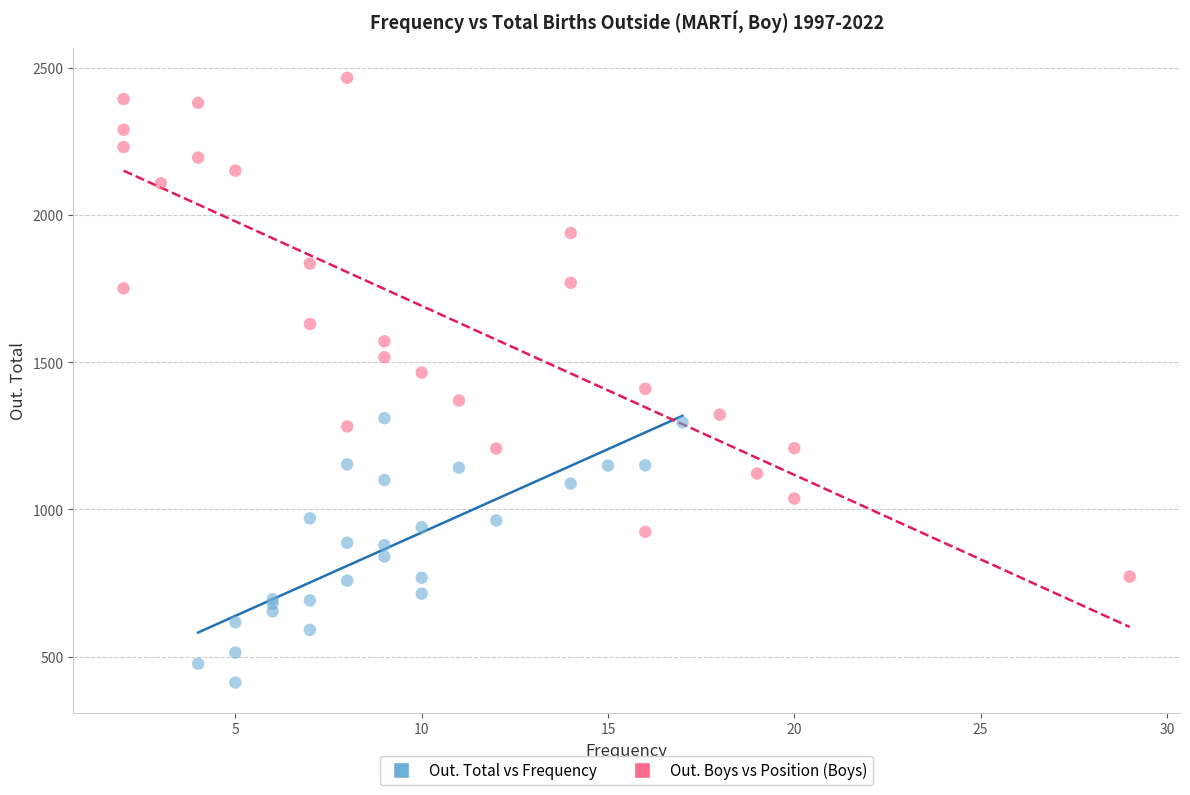

Which series has the largest Y range (max minus min)?

Out. Boys vs Position (Boys)